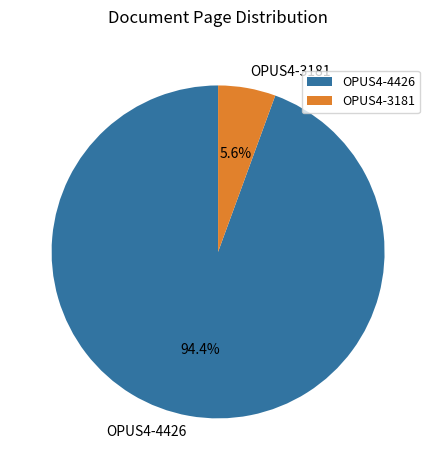

How many slices are in this pie chart?

2